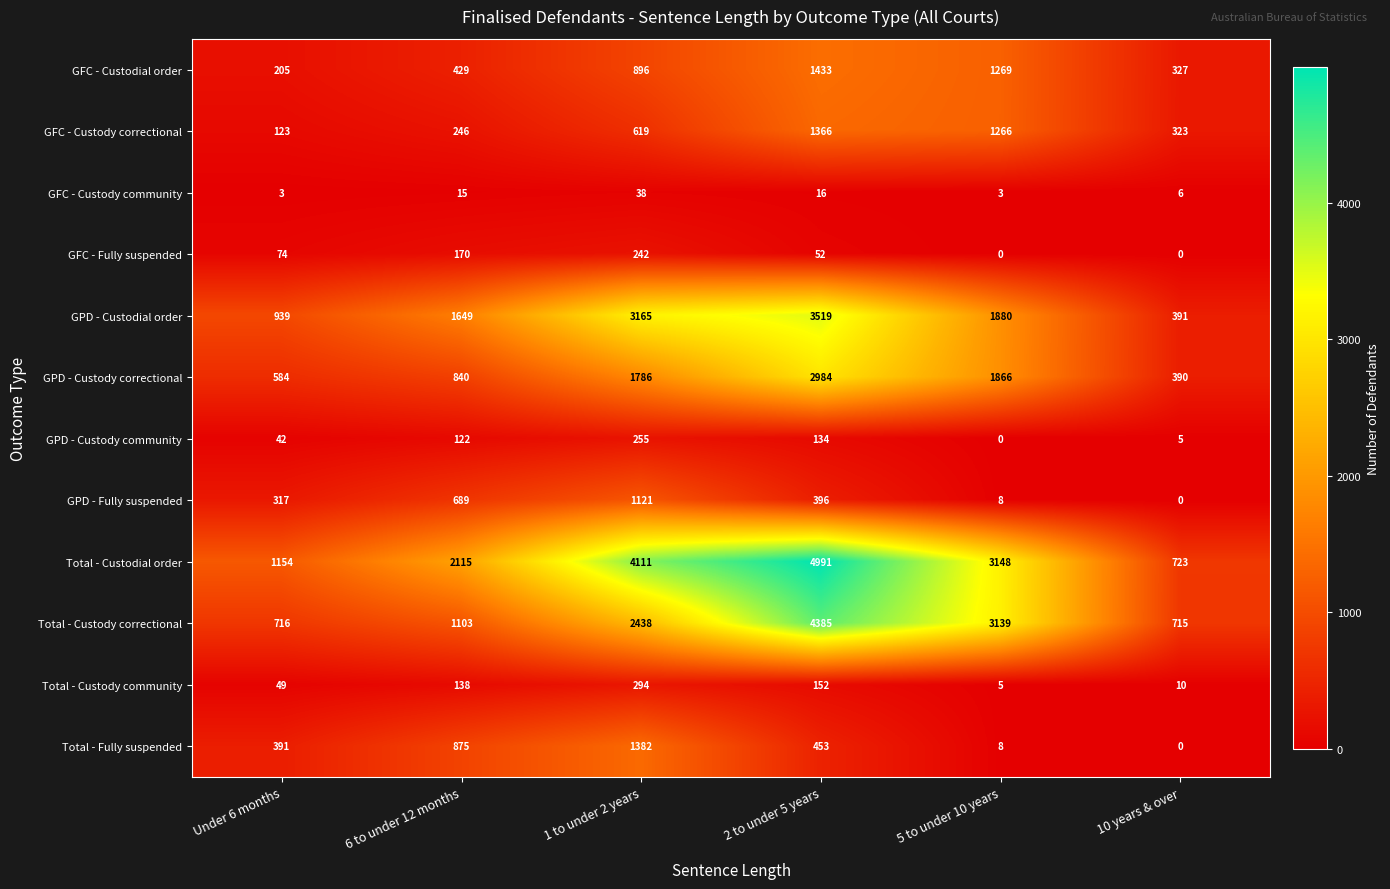

The value of Total - Custody community at Under 6 months is 88. True or false?

False